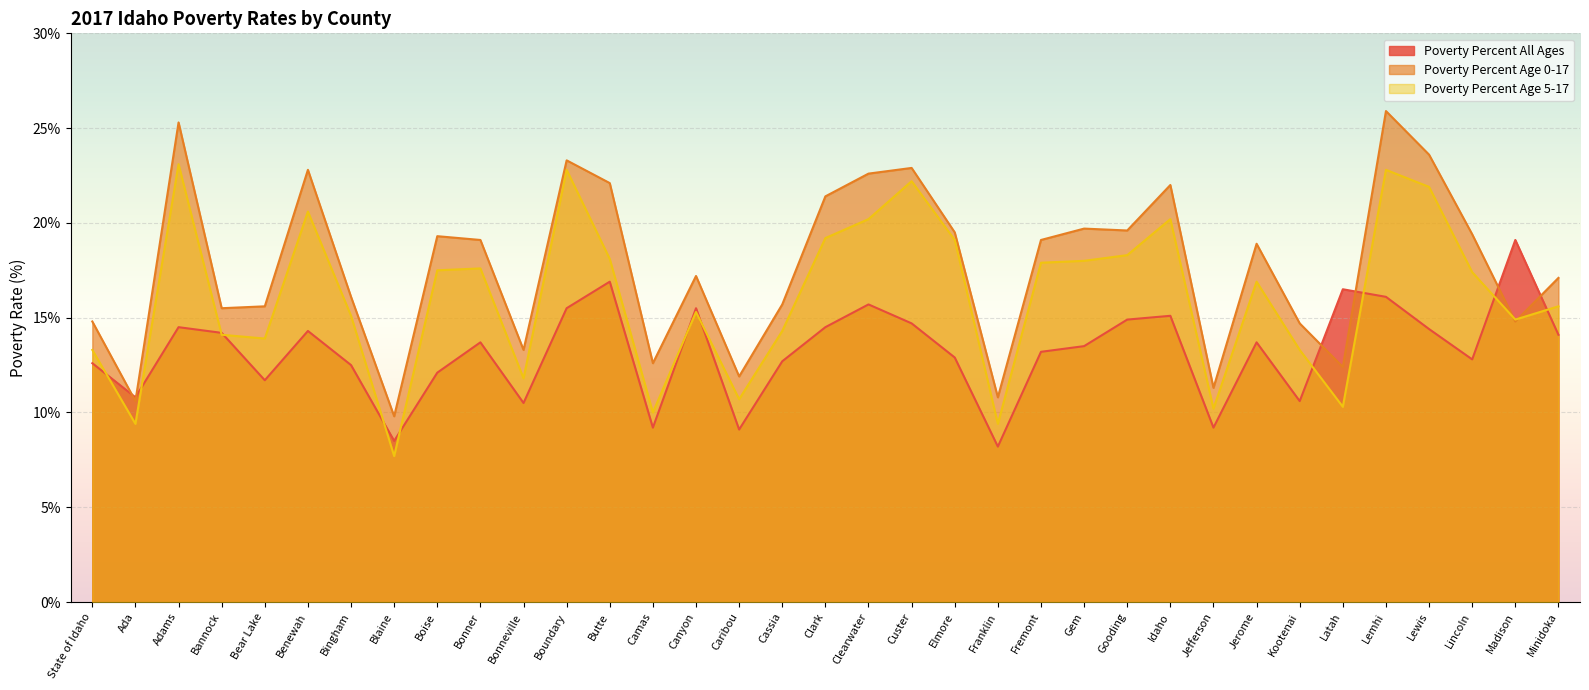

Reading left to right, transcribe all the data shown in this chart.

Poverty Percent All Ages: 12.6	10.8	14.5	14.2	11.7	14.3	12.5	8.5	12.1	13.7	10.5	15.5	16.9	9.2	15.5	9.1	12.7	14.5	15.7	14.7	12.9	8.2	13.2	13.5	14.9	15.1	9.2	13.7	10.6	16.5	16.1	14.4	12.8	19.1	14.1
Poverty Percent Age 0-17: 14.8	10.6	25.3	15.5	15.6	22.8	16.1	9.8	19.3	19.1	13.3	23.3	22.1	12.6	17.2	11.9	15.7	21.4	22.6	22.9	19.5	10.8	19.1	19.7	19.6	22.0	11.3	18.9	14.7	12.4	25.9	23.6	19.4	14.8	17.1
Poverty Percent Age 5-17: 13.3	9.4	23.1	14.1	13.9	20.6	15.1	7.7	17.5	17.6	11.8	22.8	18.1	10.0	15.3	10.7	14.3	19.2	20.2	22.2	19.1	9.4	17.9	18.0	18.3	20.2	10.2	16.9	13.3	10.3	22.8	21.9	17.4	14.9	15.6